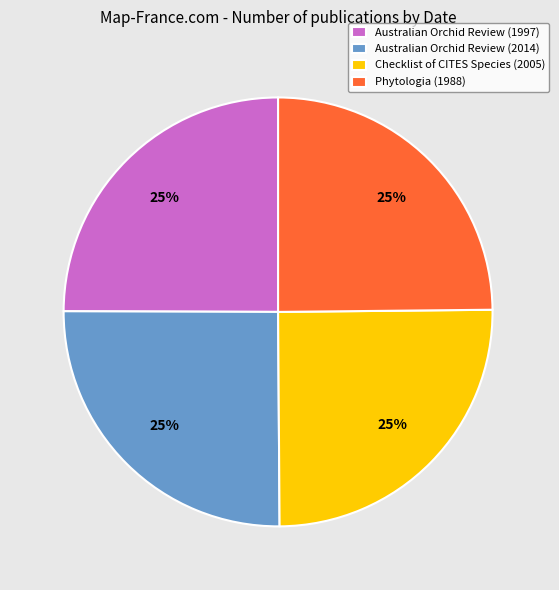

Approximately how many times larger is the value at Phytologia (1988) compared to Australian Orchid Review (1997)?

1.0